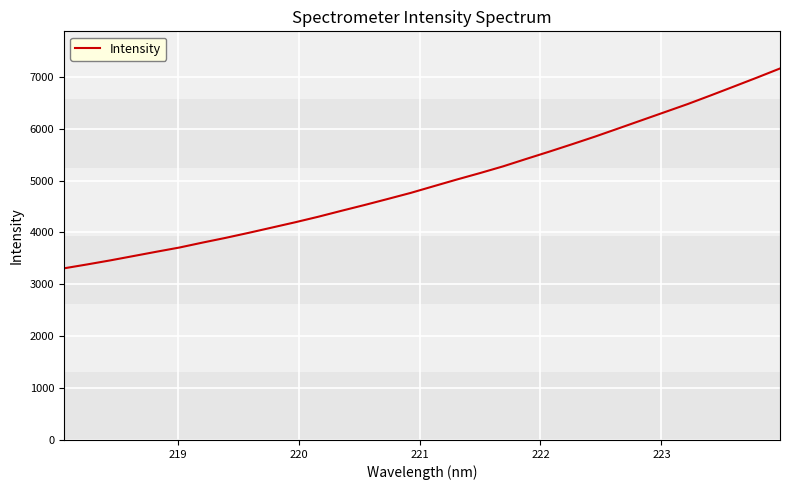

True or false: the data has more than 0 interior local peaks.

False